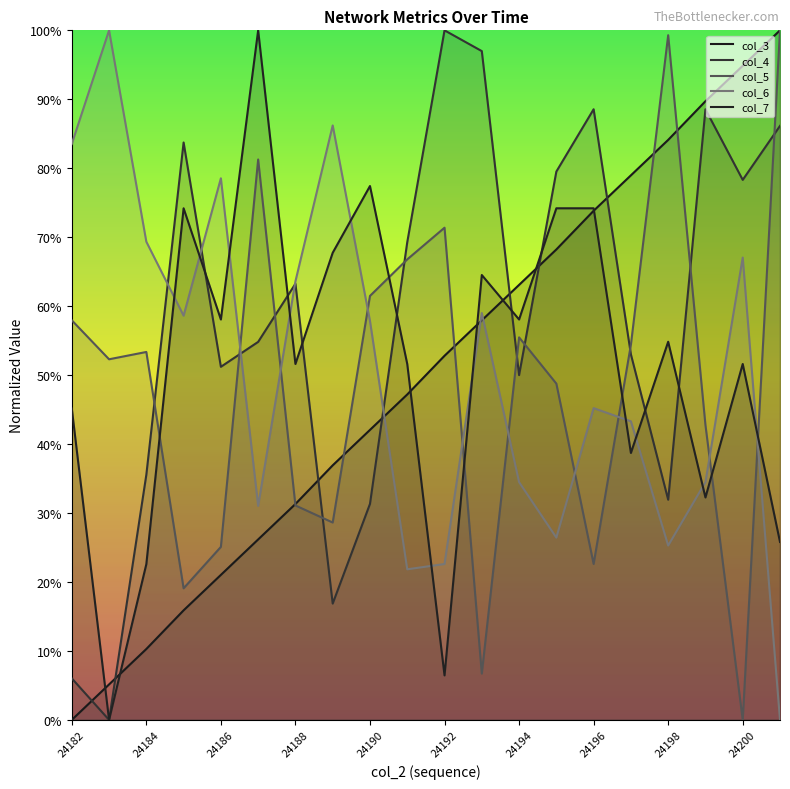

Reading left to right, transcribe all the data shown in this chart.

col_3: 24182=0.0	24183=0.1	24184=0.1	24185=0.2	24186=0.2	24187=0.3	24188=0.3	24189=0.4	24190=0.4	24191=0.5	24192=0.5	24193=0.6	24194=0.6	24195=0.7	24196=0.7	24197=0.8	24198=0.8	24199=0.9	24200=0.9	24201=1.0
col_4: 24182=0.1	24183=0.0	24184=0.4	24185=0.8	24186=0.5	24187=0.5	24188=0.6	24189=0.2	24190=0.3	24191=0.7	24192=1.0	24193=1.0	24194=0.5	24195=0.8	24196=0.9	24197=0.5	24198=0.3	24199=0.9	24200=0.8	24201=0.9
col_5: 24182=0.6	24183=0.5	24184=0.5	24185=0.2	24186=0.3	24187=0.8	24188=0.3	24189=0.3	24190=0.6	24191=0.7	24192=0.7	24193=0.1	24194=0.6	24195=0.5	24196=0.2	24197=0.5	24198=1.0	24199=0.4	24200=0.0	24201=1.0
col_6: 24182=0.8	24183=1.0	24184=0.7	24185=0.6	24186=0.8	24187=0.3	24188=0.6	24189=0.9	24190=0.6	24191=0.2	24192=0.2	24193=0.6	24194=0.3	24195=0.3	24196=0.5	24197=0.4	24198=0.3	24199=0.3	24200=0.7	24201=0.0
col_7: 24182=0.5	24183=0.0	24184=0.2	24185=0.7	24186=0.6	24187=1.0	24188=0.5	24189=0.7	24190=0.8	24191=0.5	24192=0.1	24193=0.6	24194=0.6	24195=0.7	24196=0.7	24197=0.4	24198=0.5	24199=0.3	24200=0.5	24201=0.3